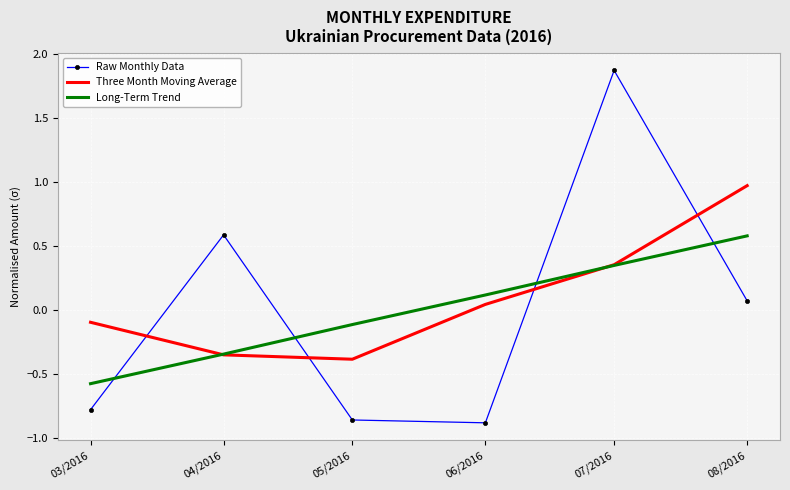

The Raw Monthly Data series shows 0.6 at 04/2016. True or false?

True